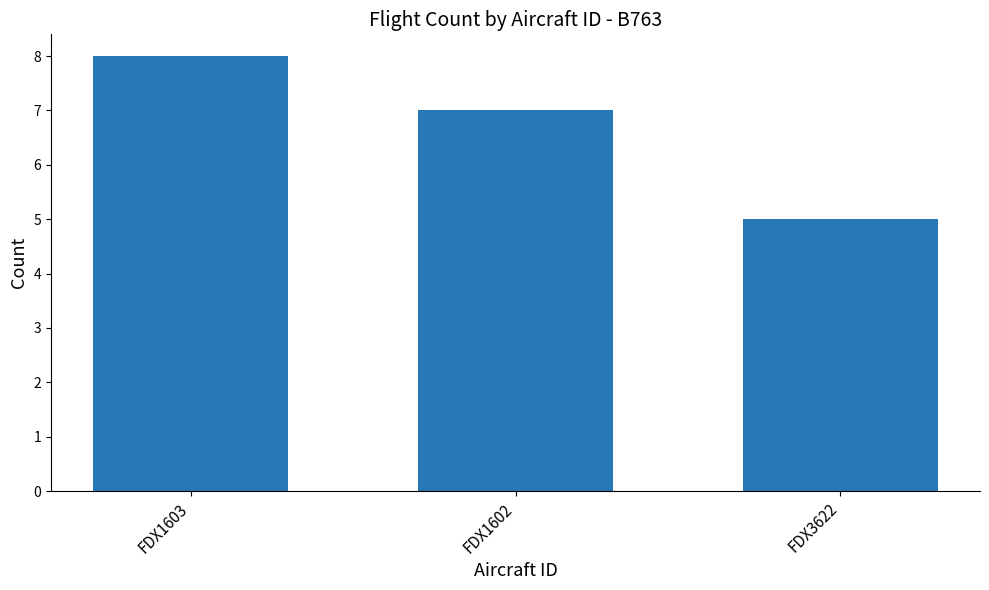

What is the sum of all values?

20